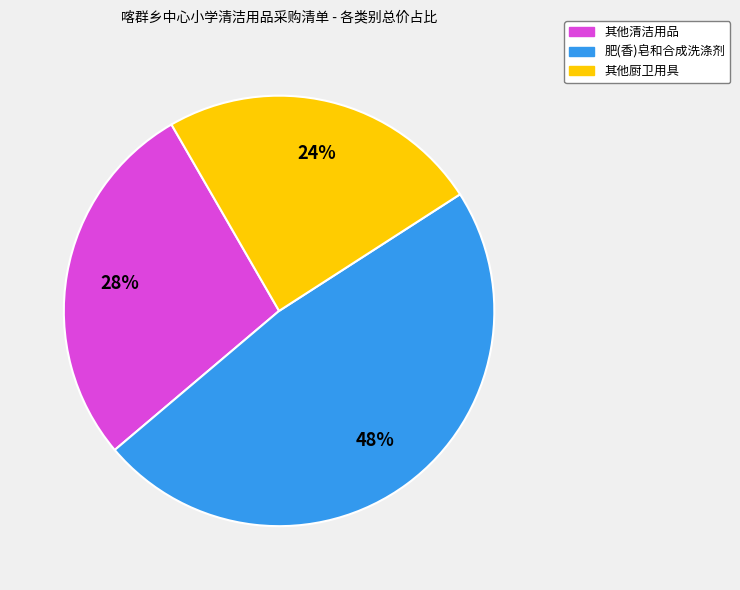

Count the number of slices in the pie.

3